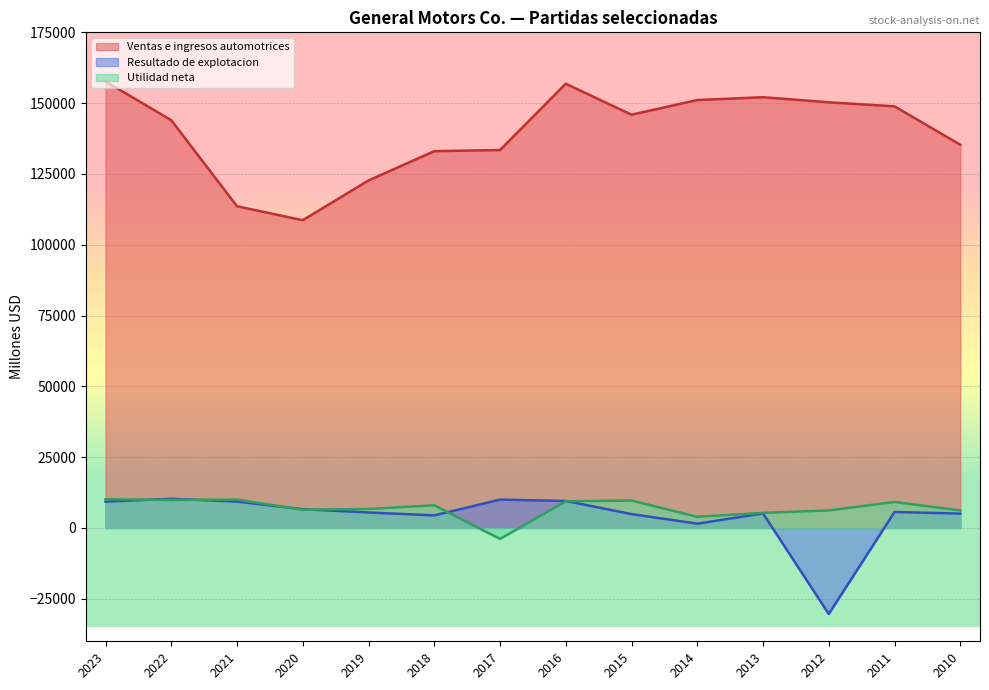

What is the value of the Utilidad neta point at the 3rd from the left?

10019